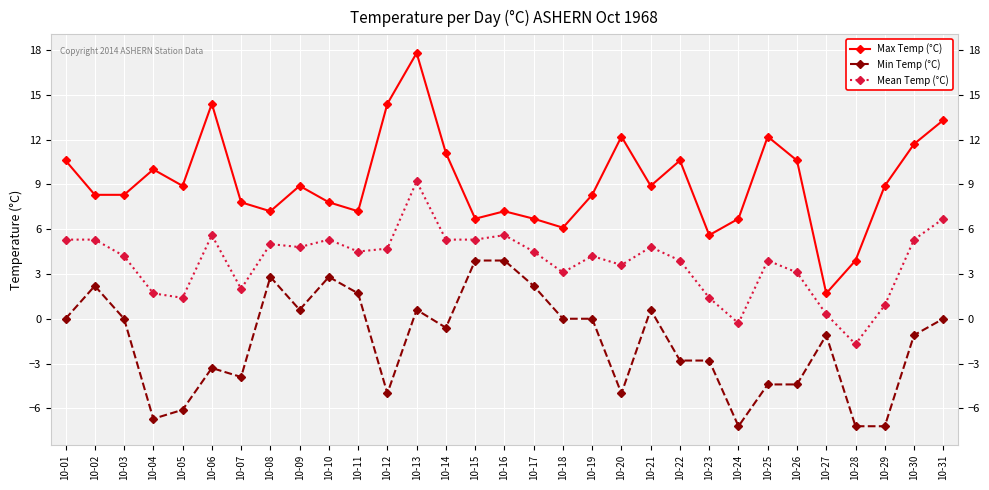

Where is the first local minimum for Min Temp (°C)?

10-04